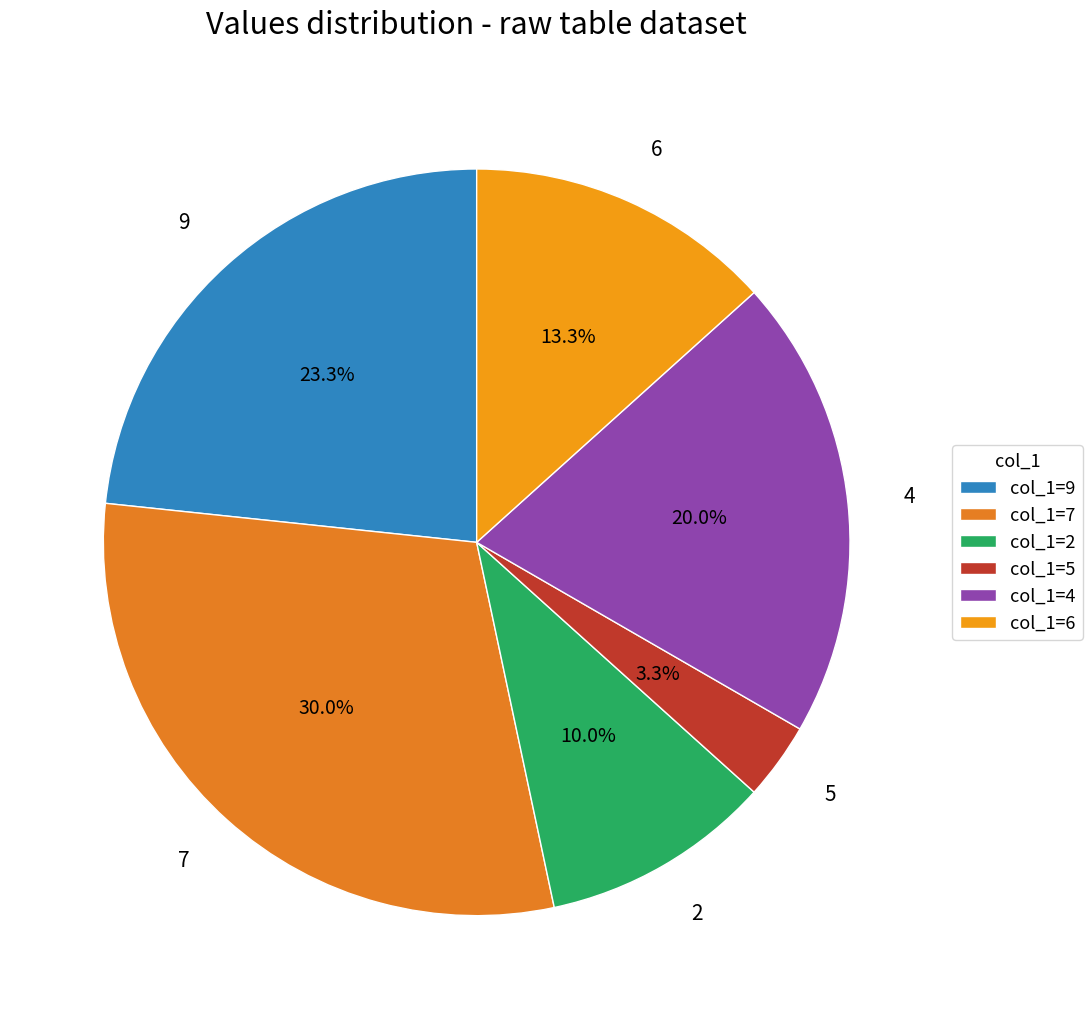

Is there any slice that represents more than half of the pie?

No